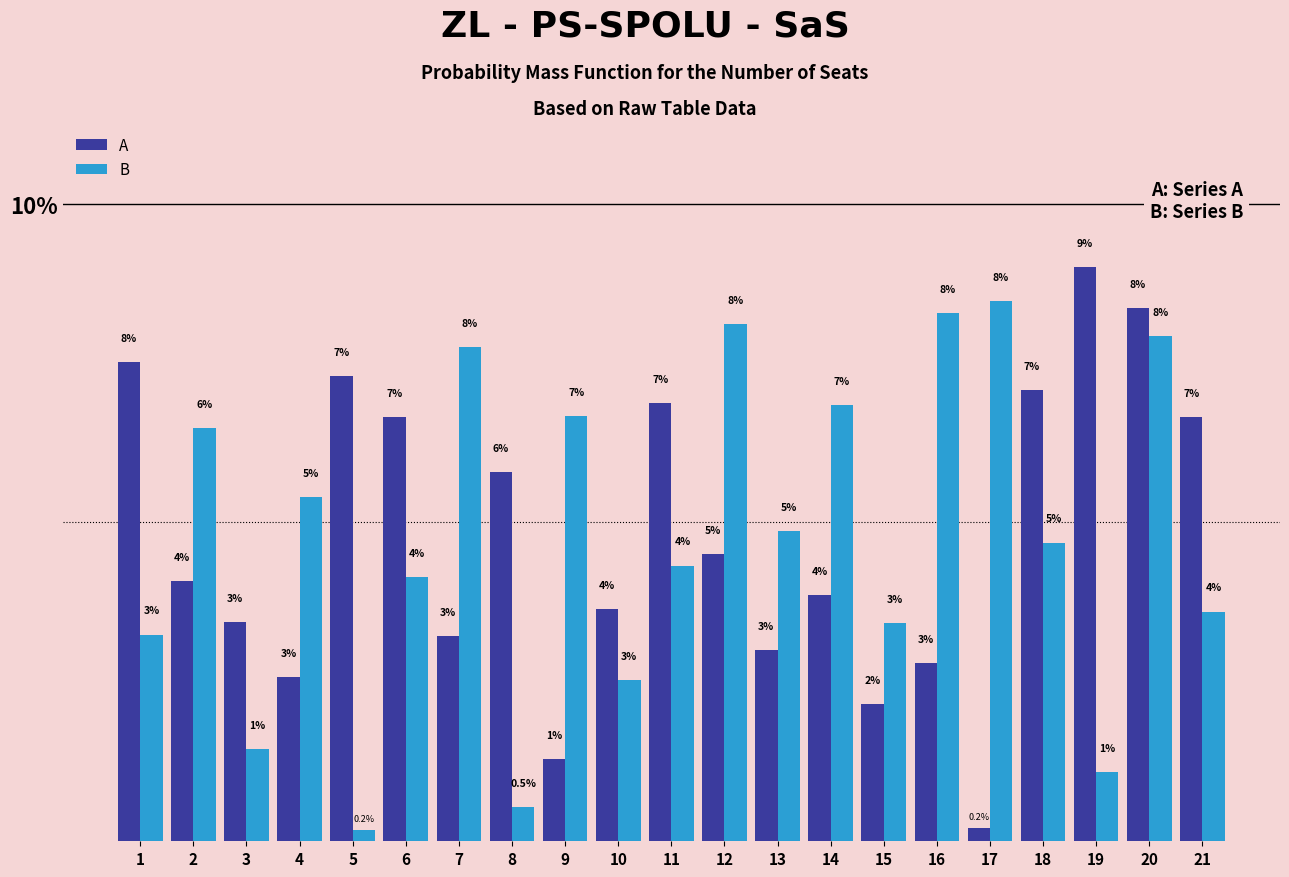

Reading right to left, transcribe all the data shown in this chart.

A: 6.7	8.4	9.0	7.1	0.2	2.8	2.1	3.9	3.0	4.5	6.9	3.6	1.3	5.8	3.2	6.7	7.3	2.6	3.4	4.1	7.5
B: 3.6	7.9	1.1	4.7	8.5	8.3	3.4	6.8	4.9	8.1	4.3	2.5	6.7	0.5	7.7	4.1	0.2	5.4	1.4	6.5	3.2